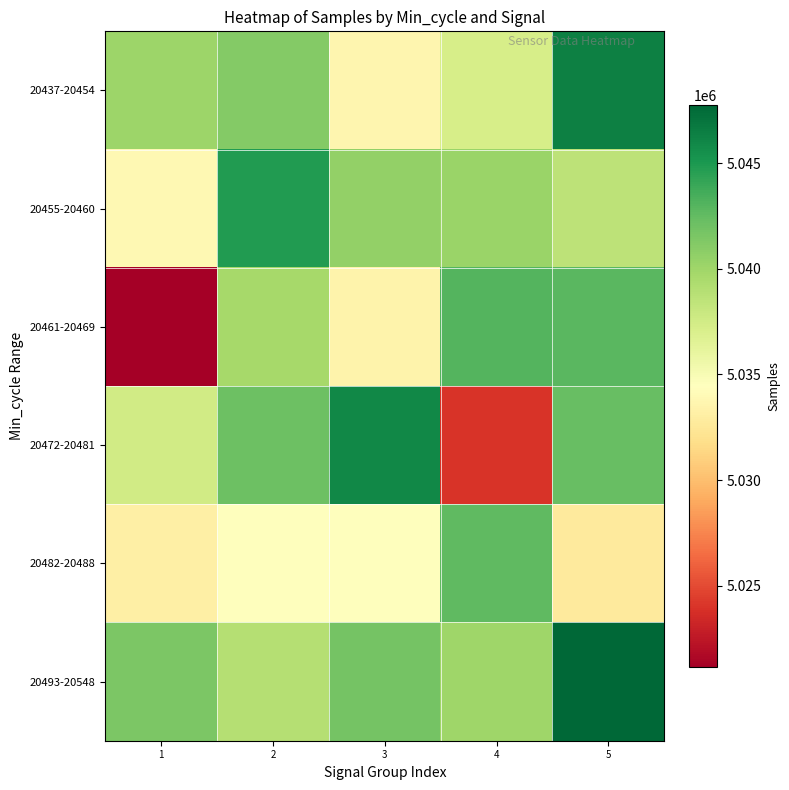

What is the greatest value displayed?

5047779